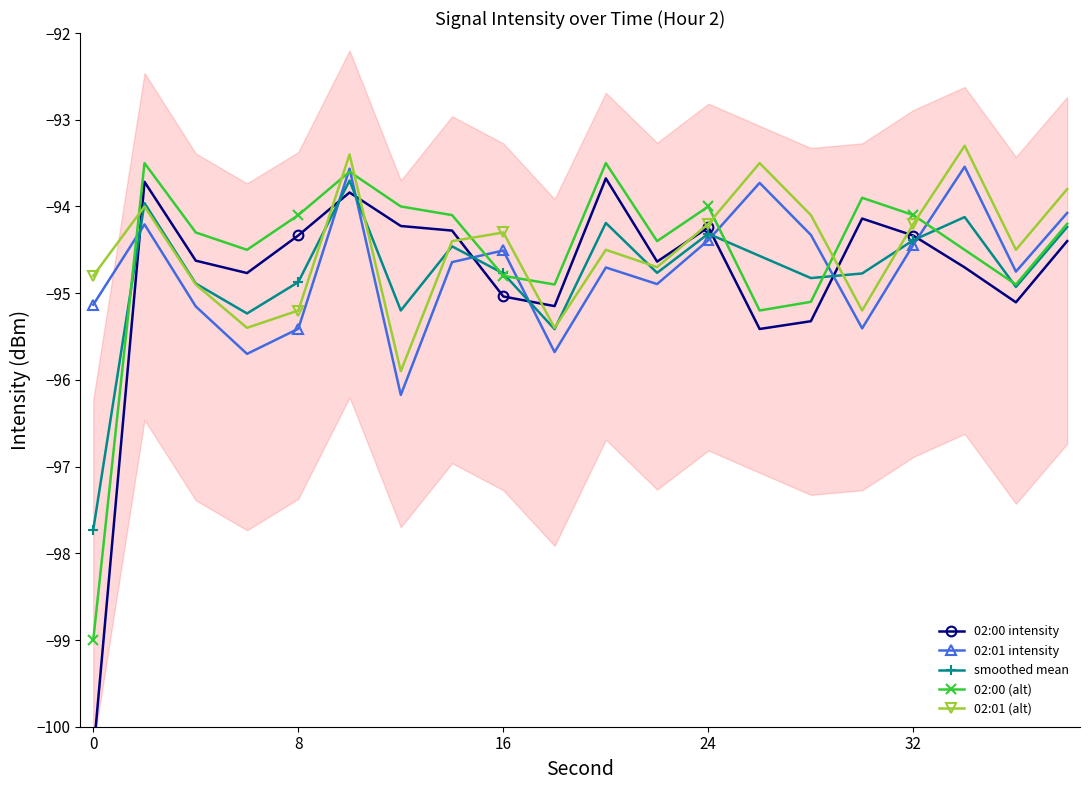

Is this an area chart (filled region under the line)?

No